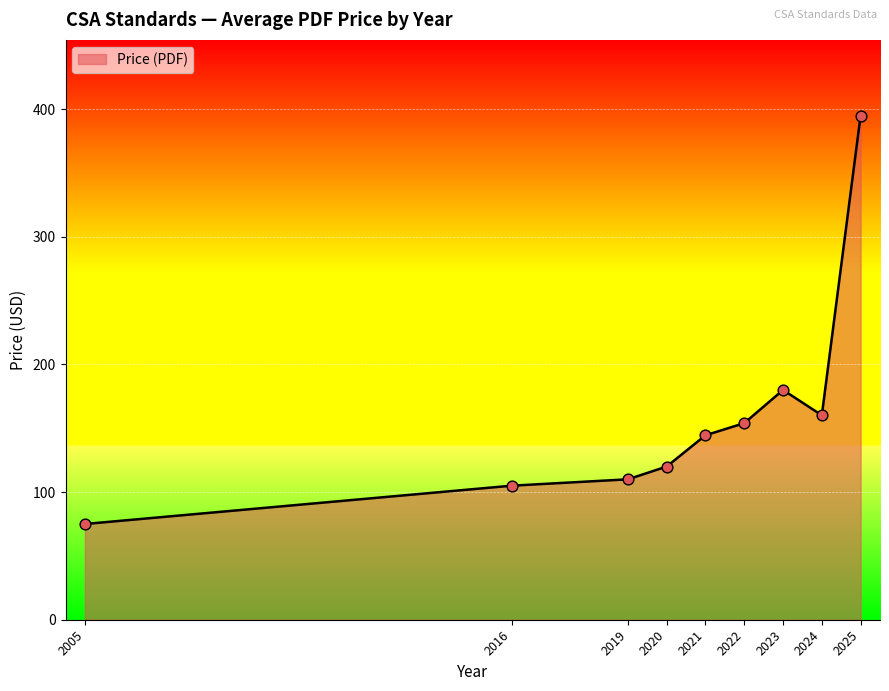

What is the change in value from 2020 to 2024?

+40.2